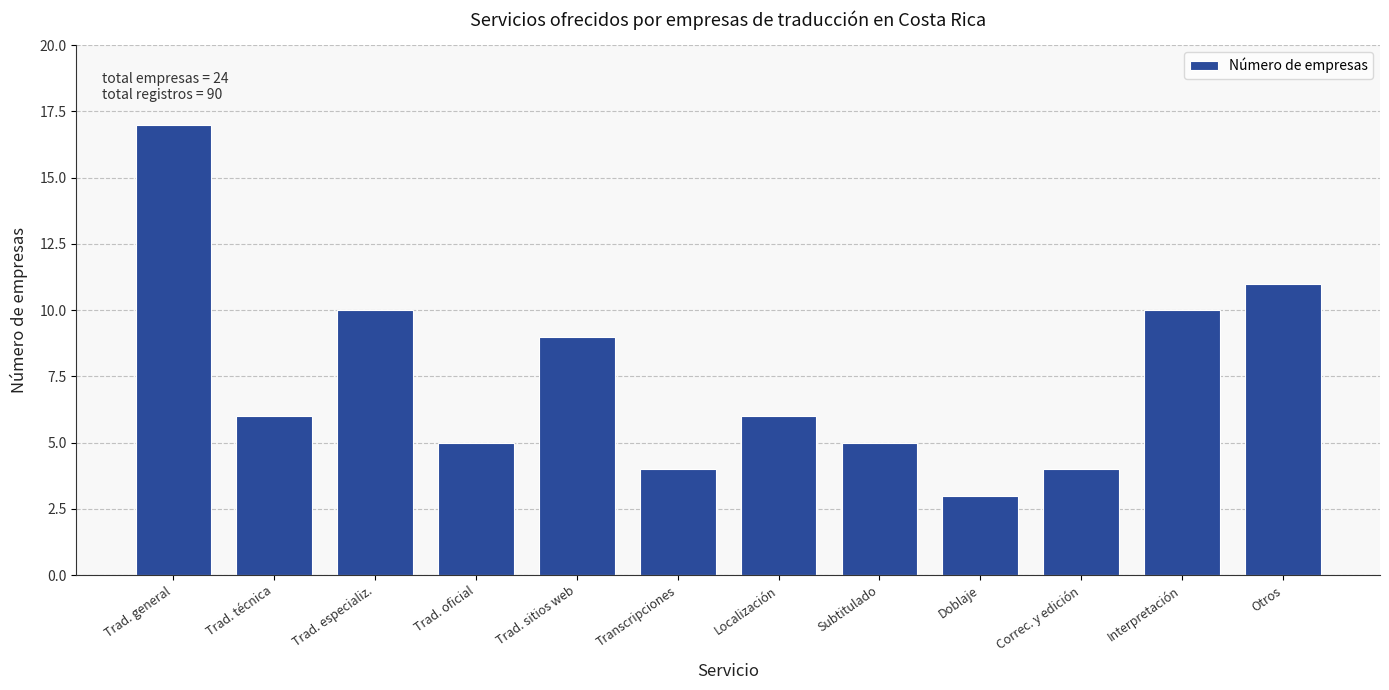

Reading left to right, list all the values displayed in this chart.

Trad. general=17	Trad. técnica=6	Trad. especializ.=10	Trad. oficial=5	Trad. sitios web=9	Transcripciones=4	Localización=6	Subtitulado=5	Doblaje=3	Correc. y edición=4	Interpretación=10	Otros=11